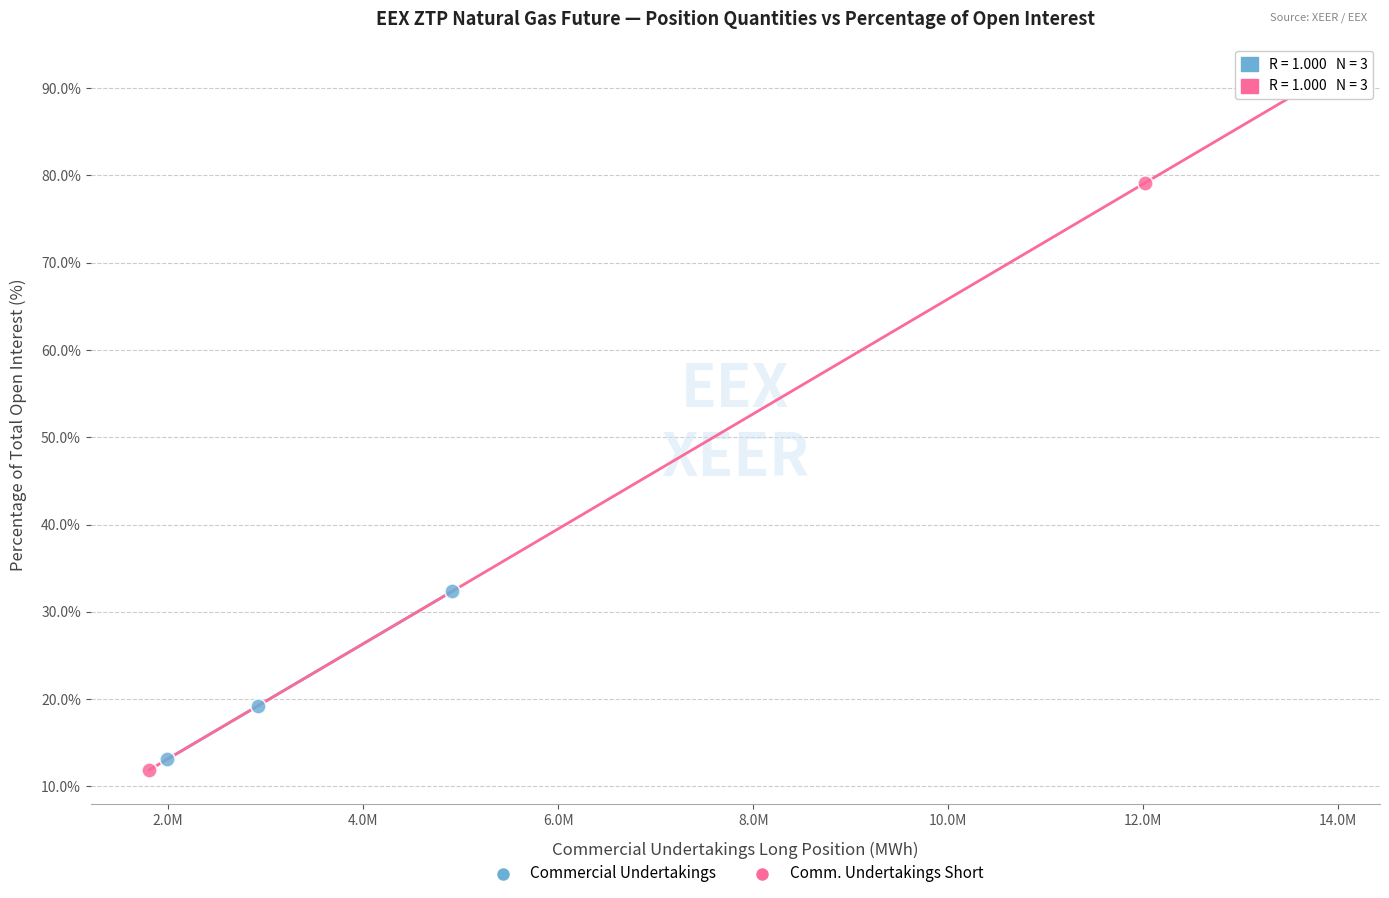

Which series contains the lowest Y value?

Comm. Undertakings Short